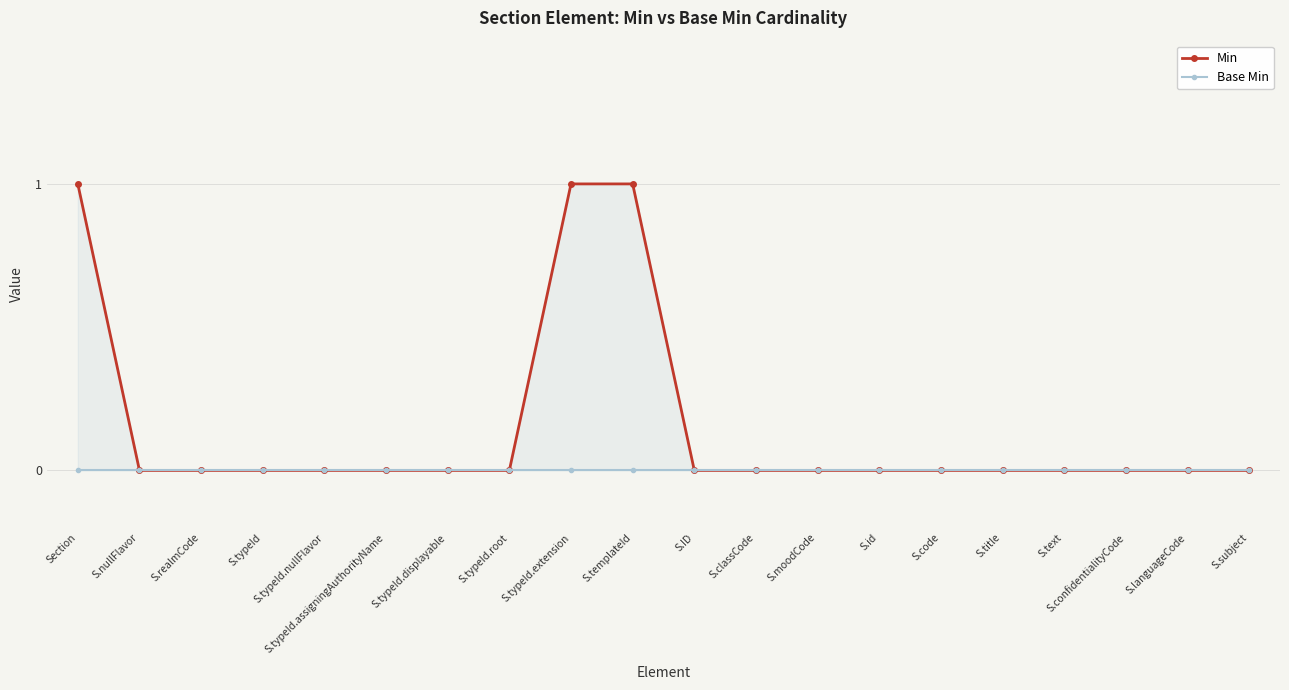

Which category has the highest value in the Base Min series?

Section